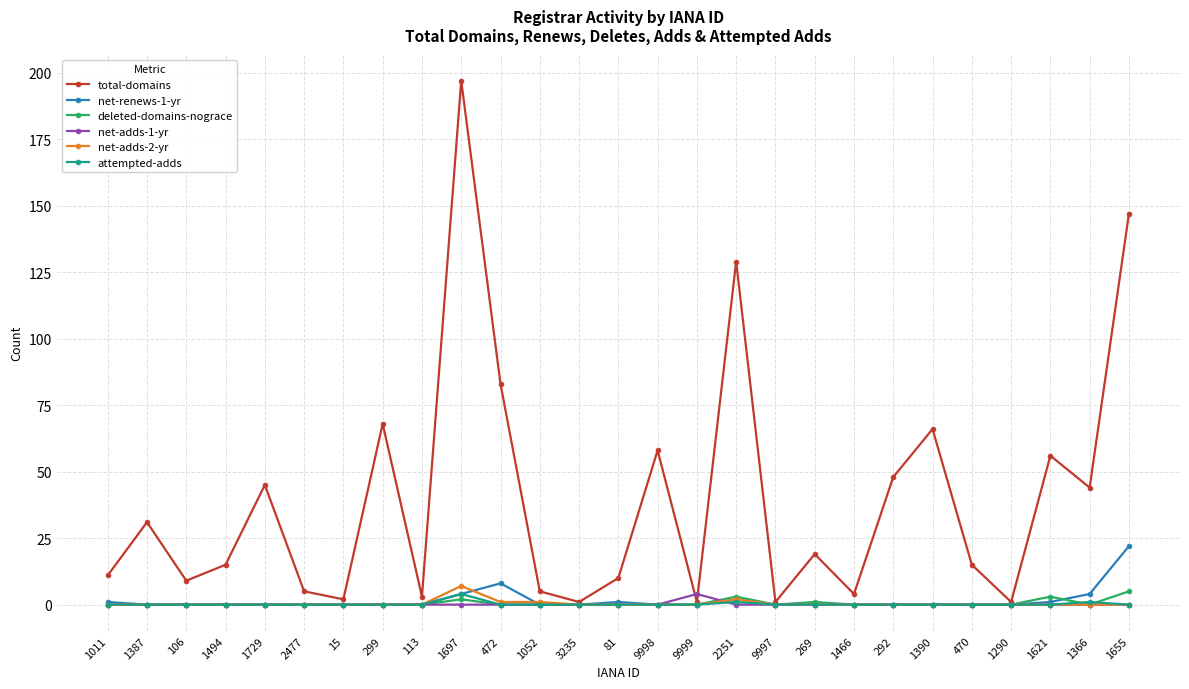

Which series has the largest total across all categories?

total-domains